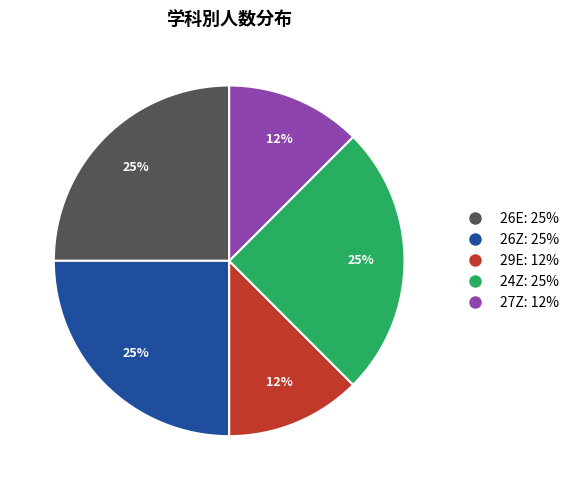

What percentage is the 24Z slice, to the nearest percent?

25%